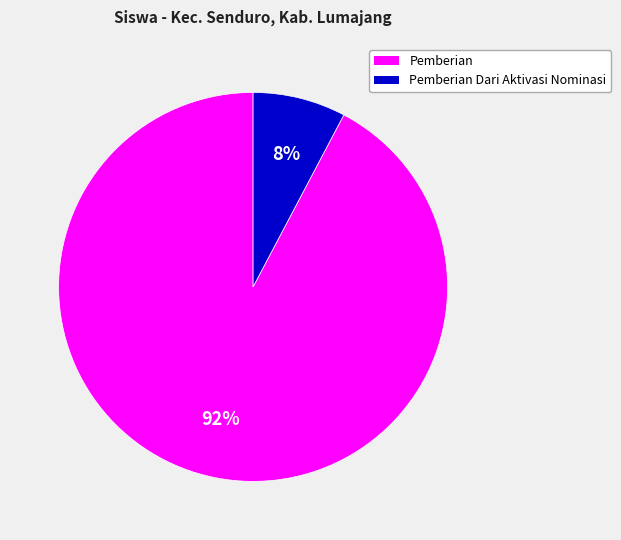

To the nearest percent, what is the average slice percentage?

50%